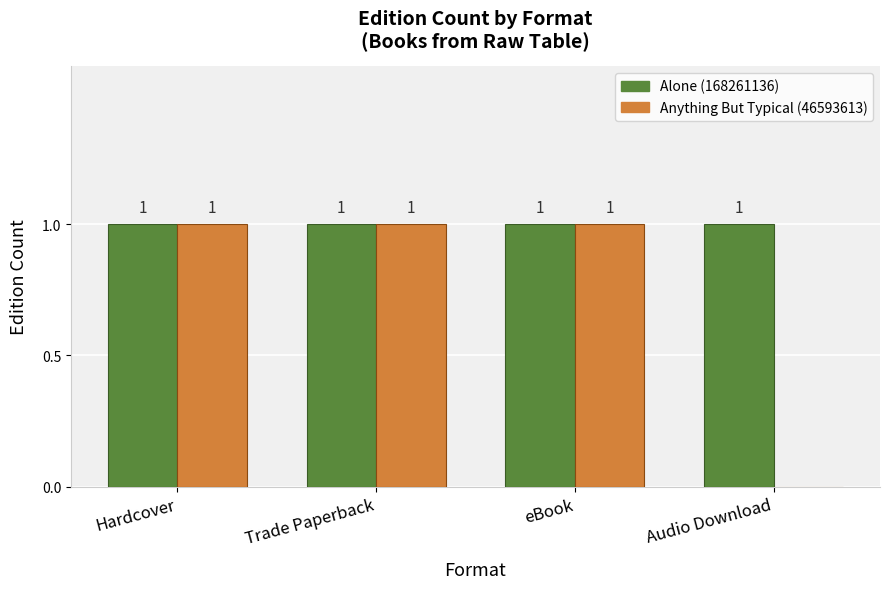

How many categories are shown in the chart?

4